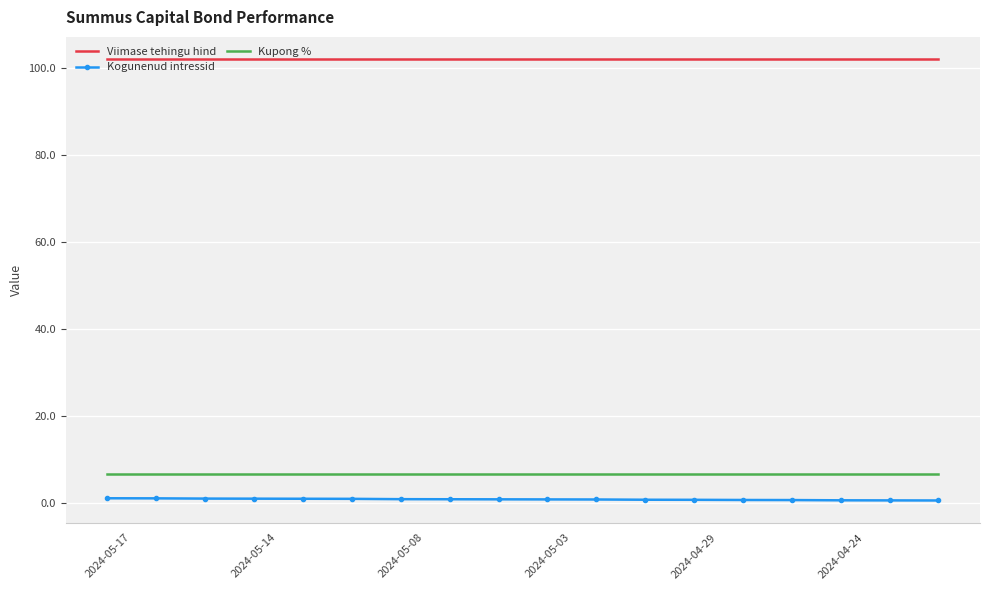

True or false: Kogunenud intressid and Kupong % intersect in this chart.

False